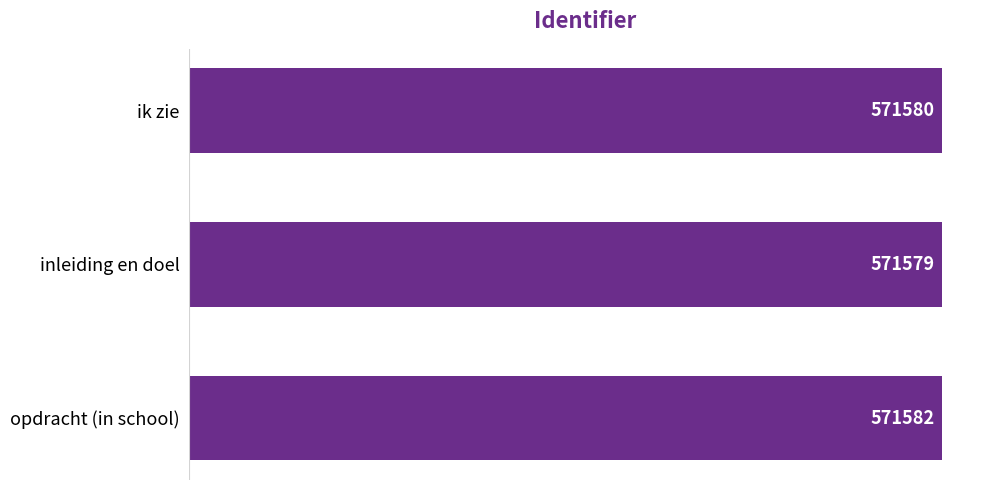

Count the number of data series in this chart.

1